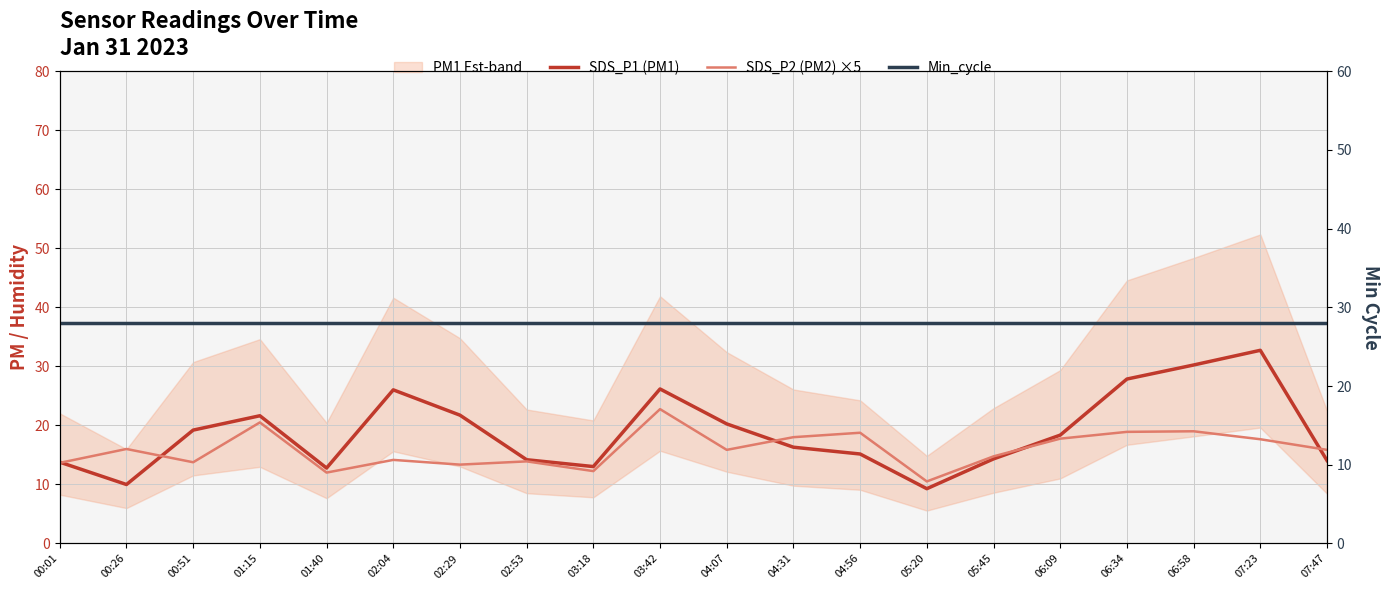

Is the value of SDS_P1 (PM1) at 00:51 greater than the value of SDS_P2 (PM2) ×5 at 04:56?

Yes